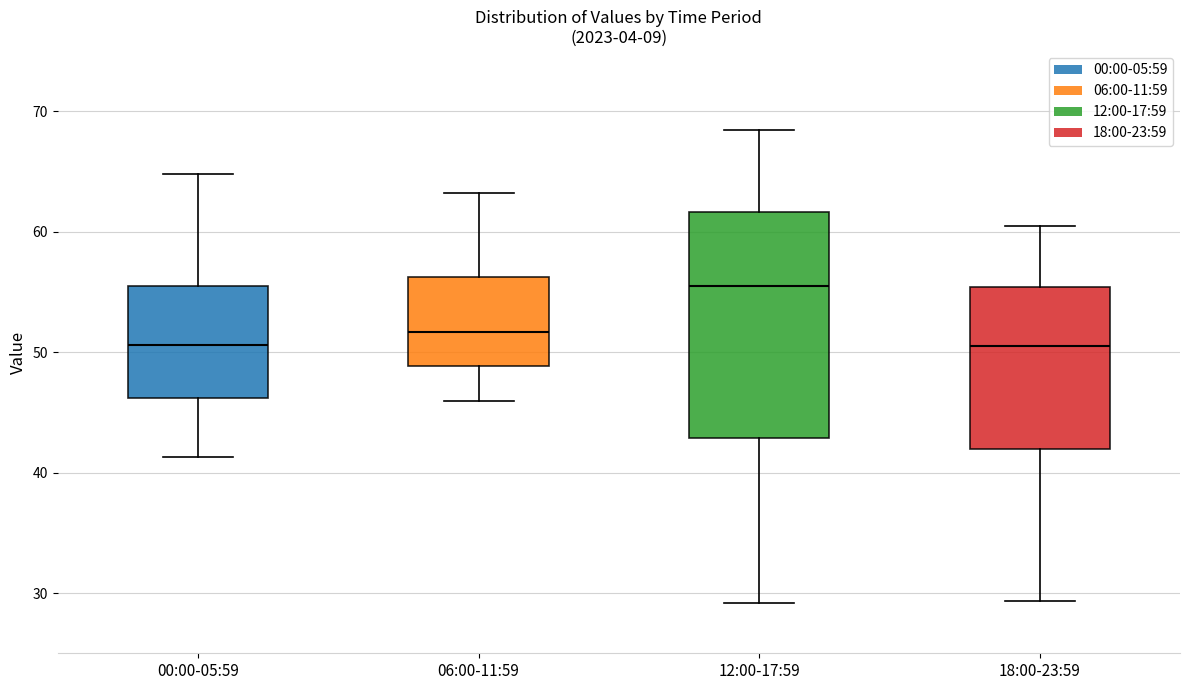

Reading left to right, transcribe this box plot: for each box, give where its median line is, the range the box spans, and where its two whiskers end, as read against the y-axis. The values are not printed on the chart, so give them approximately, as read against the axis.

00:00-05:59: median 51, box 46 to 56, whiskers 41 to 65
06:00-11:59: median 52, box 49 to 56, whiskers 46 to 63
12:00-17:59: median 56, box 43 to 62, whiskers 29 to 68
18:00-23:59: median 51, box 42 to 55, whiskers 29 to 61